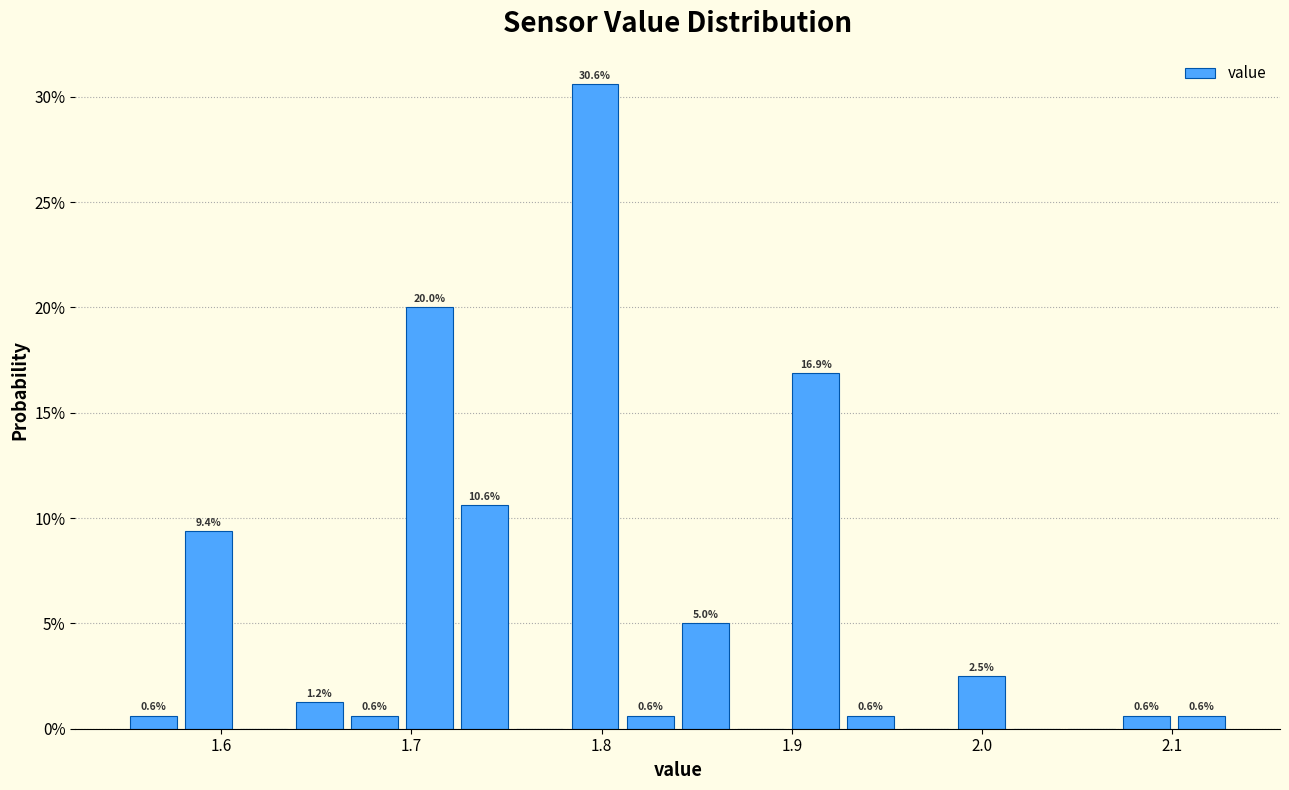

Around what value on the x-axis is the tallest bar? Give the approximate position of its centre, as read against the axis.

1.80